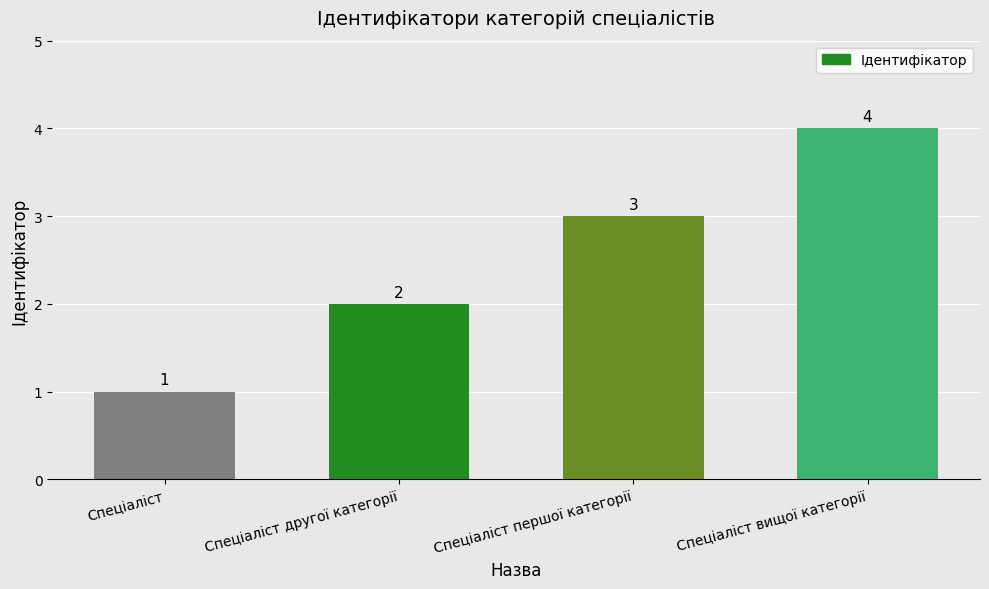

Between Спеціаліст першої категорії and Спеціаліст другої категорії, which is larger?

Спеціаліст першої категорії